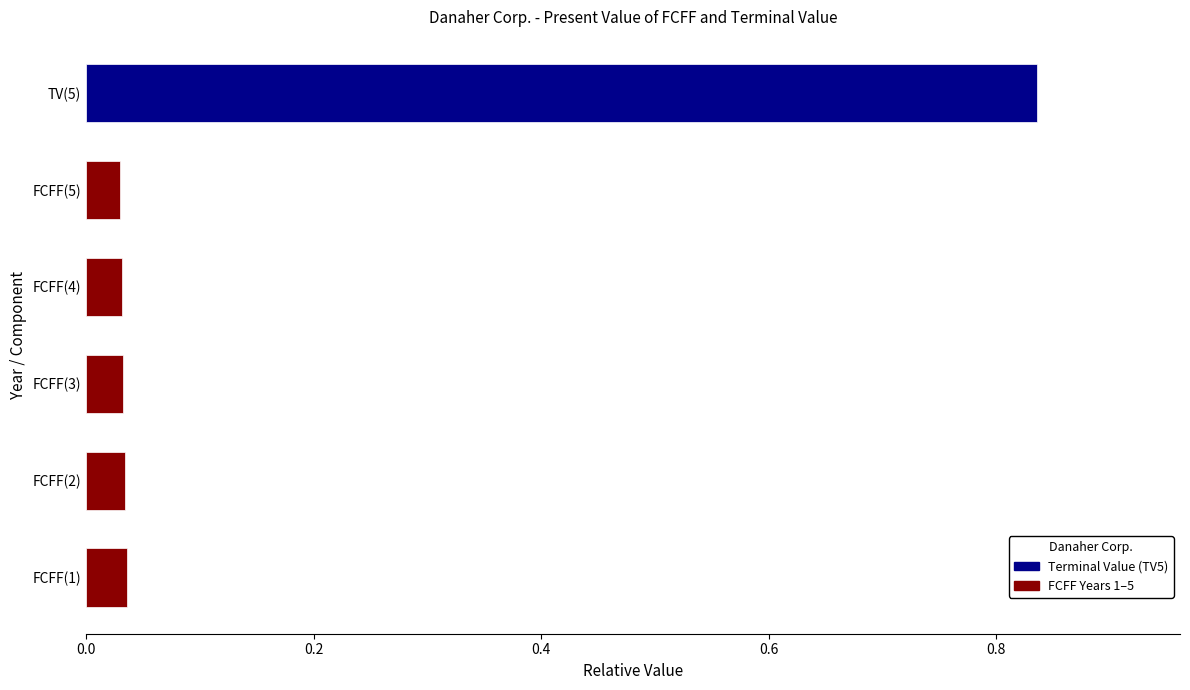

Which label corresponds to the largest value in the chart?

TV(5)